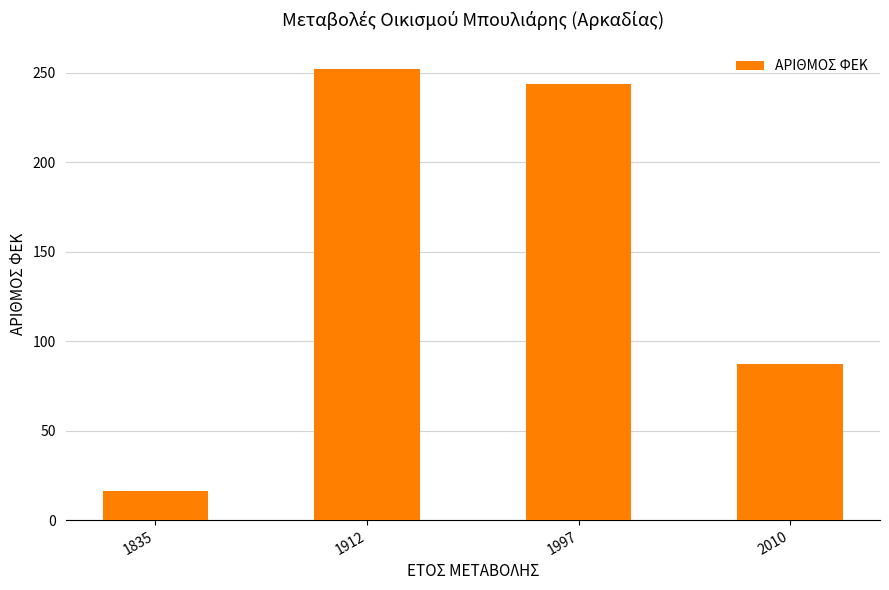

Reading left to right, transcribe all the data shown in this chart.

1835=16	1912=252	1997=244	2010=87